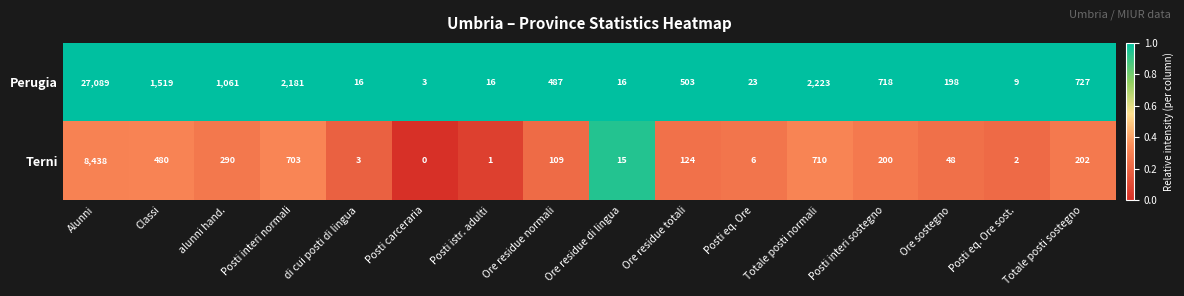

Rank the series by their maximum value, from lowest to highest.

Terni, Perugia